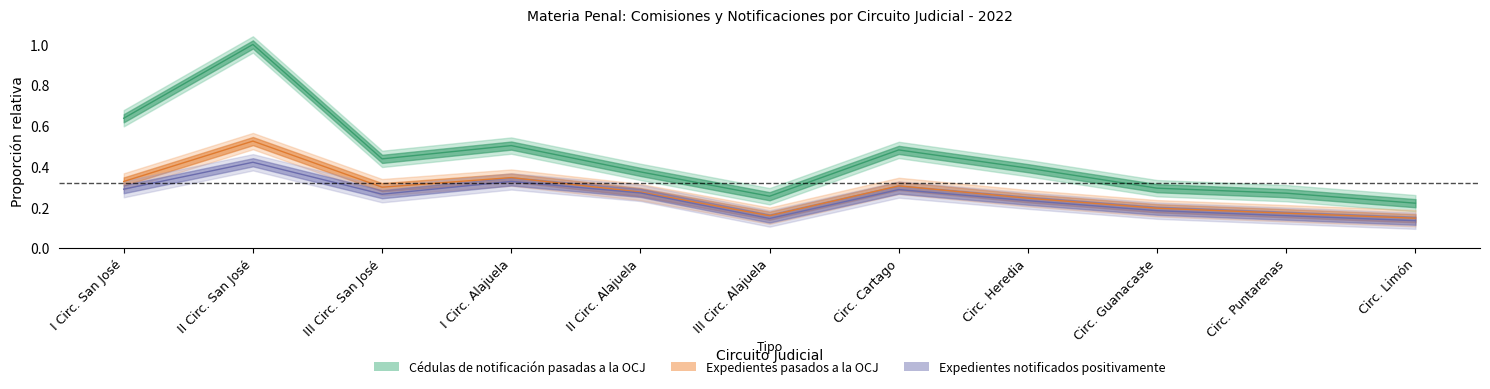

The value of Expedientes pasados a la OCJ at I Circ. Alajuela is 0.6. True or false?

False